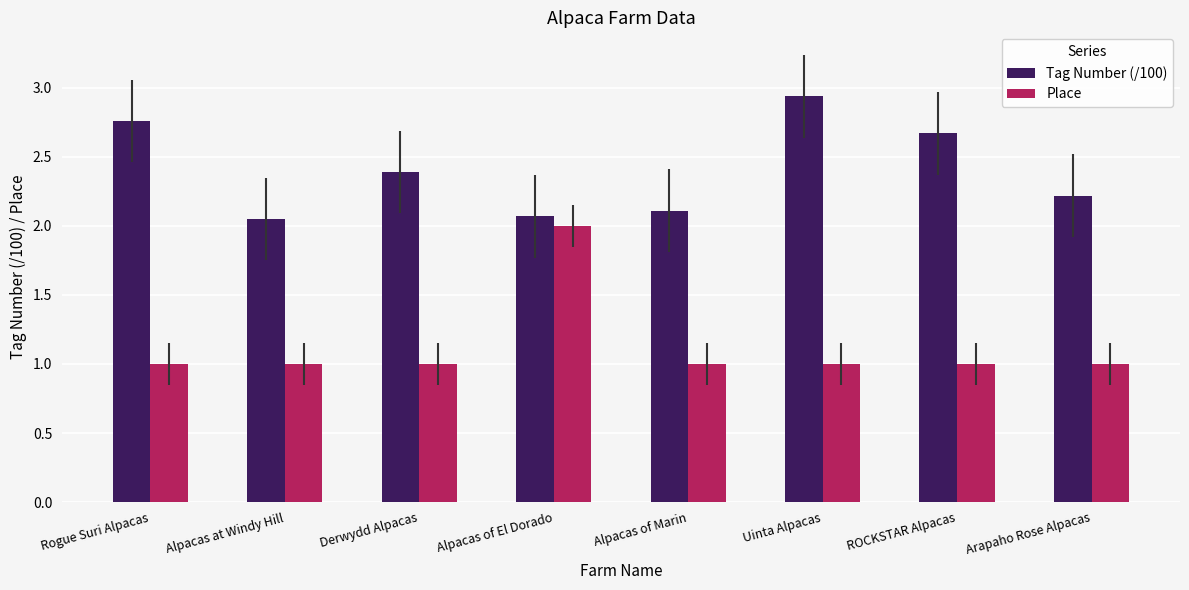

What is the difference between the maximum and second lowest values in the Place series?

1.0